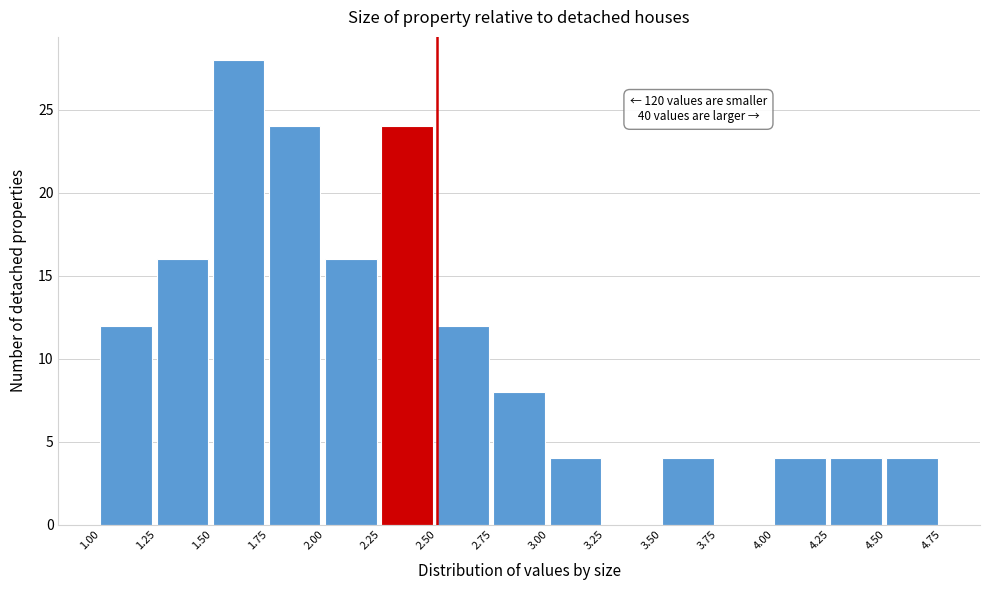

Over which range of the x-axis is the bar tallest?

1.50 to 1.75